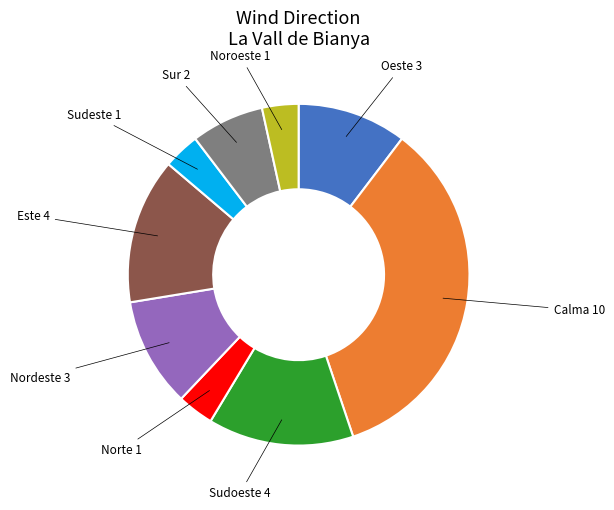

True or false: Este accounts for 14% of the total.

True